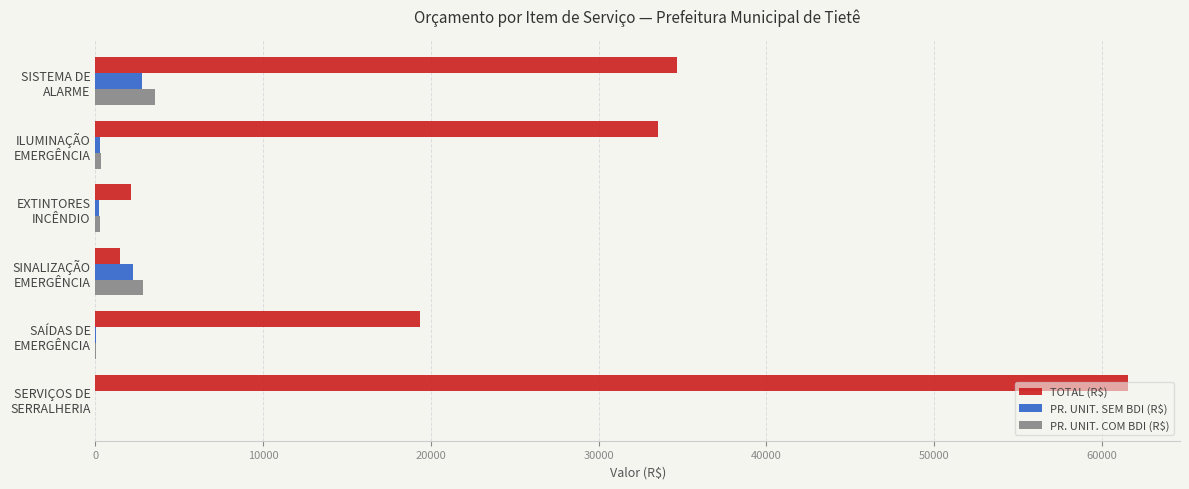

Which series has the largest total across all categories?

TOTAL (R$)